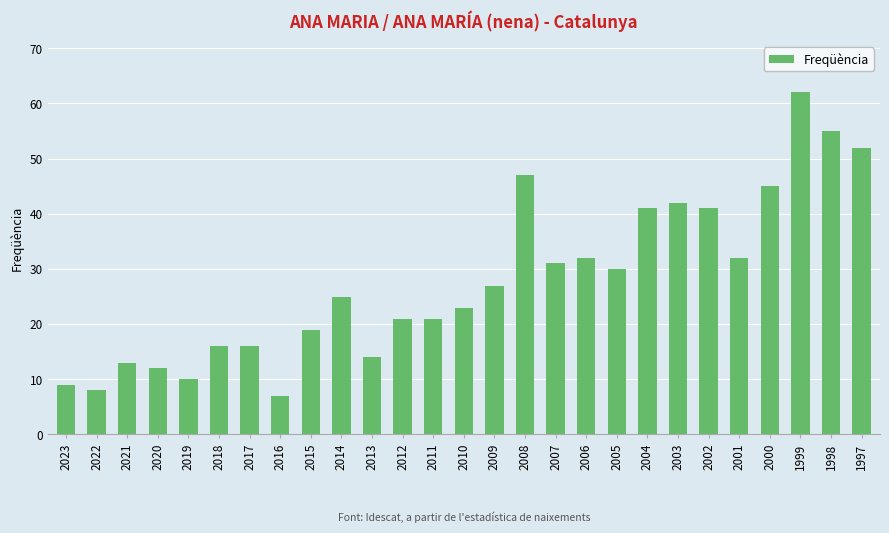

What is the ratio of the value at 2023 to the value at 1999?

0.1